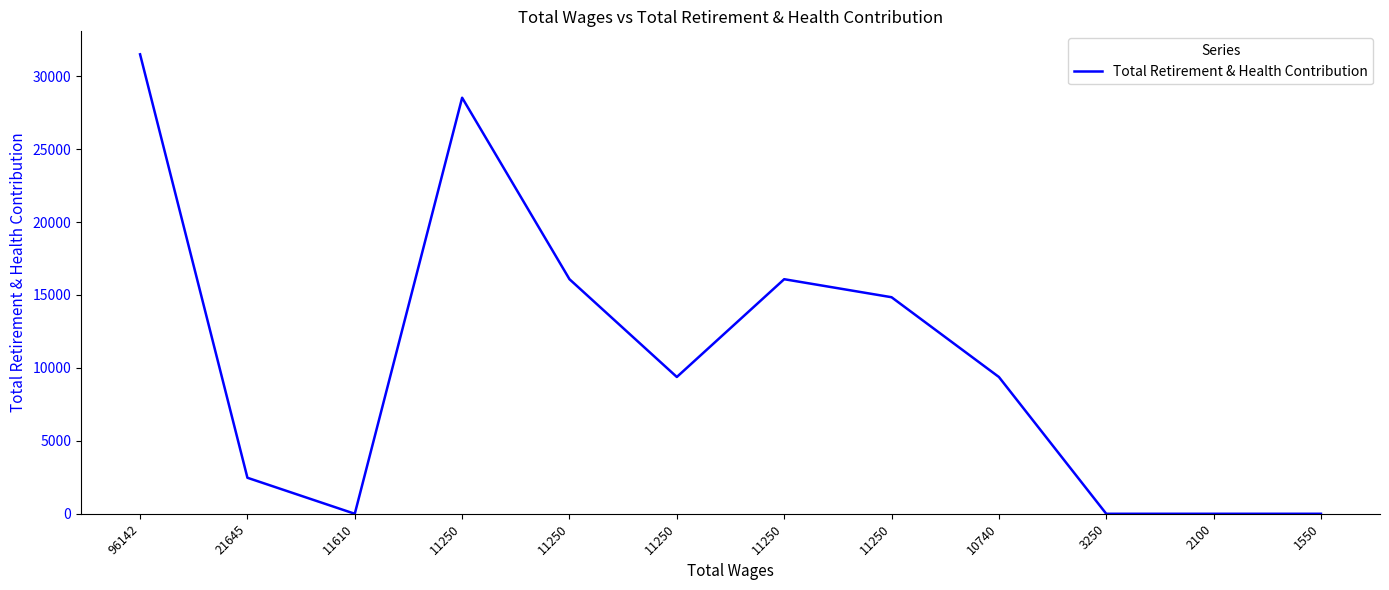

How many lines are shown in the chart?

1